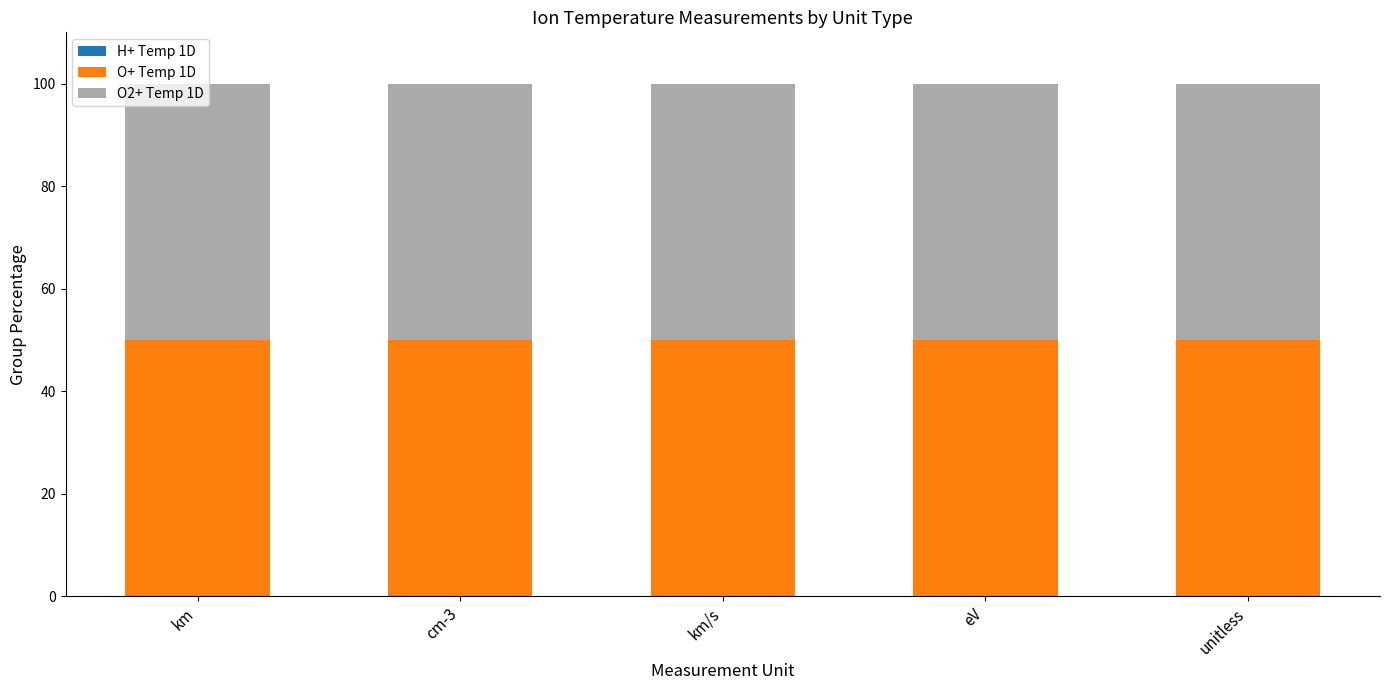

What is the spread (max minus min) of values at km/s?

50